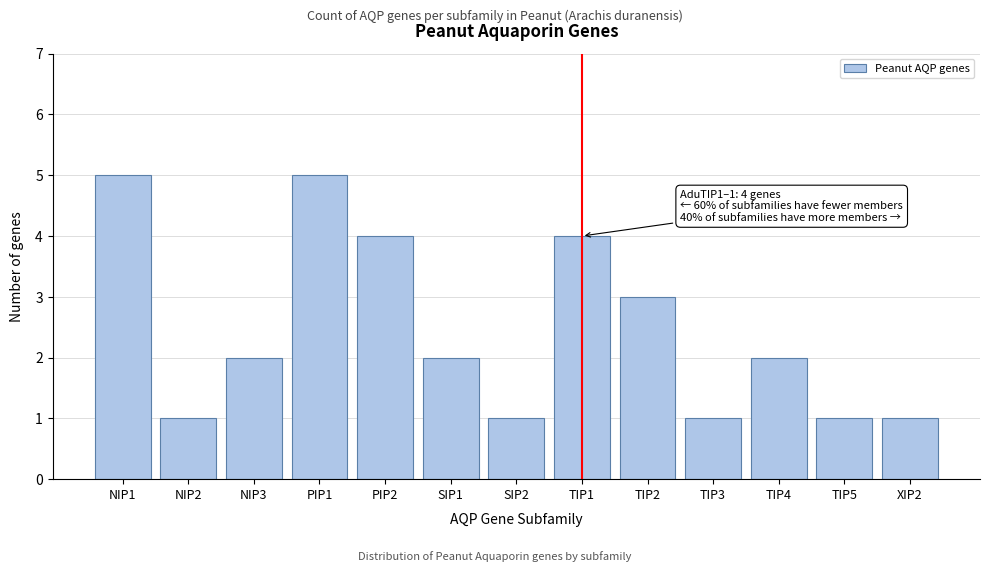

Reading left to right, transcribe all the data shown in this chart.

5	1	2	5	4	2	1	4	3	1	2	1	1